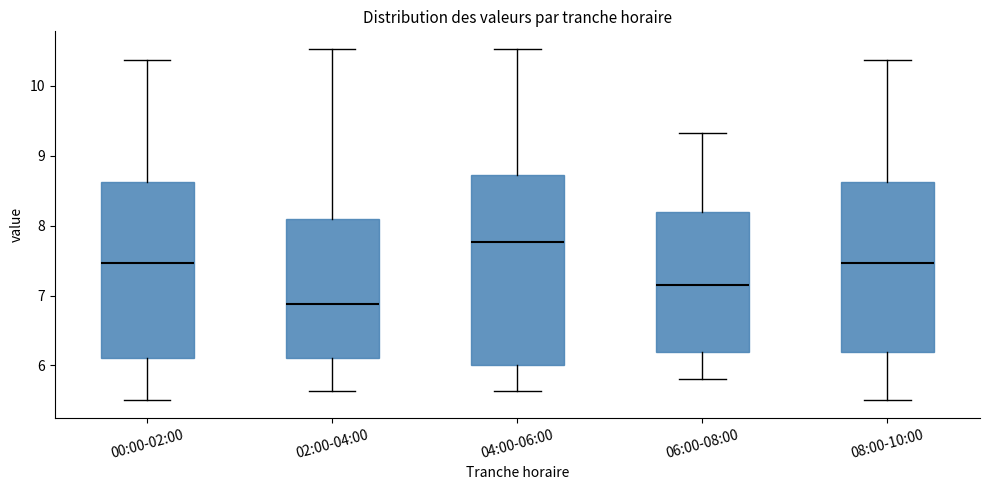

Which box has the lowest median line?

02:00-04:00